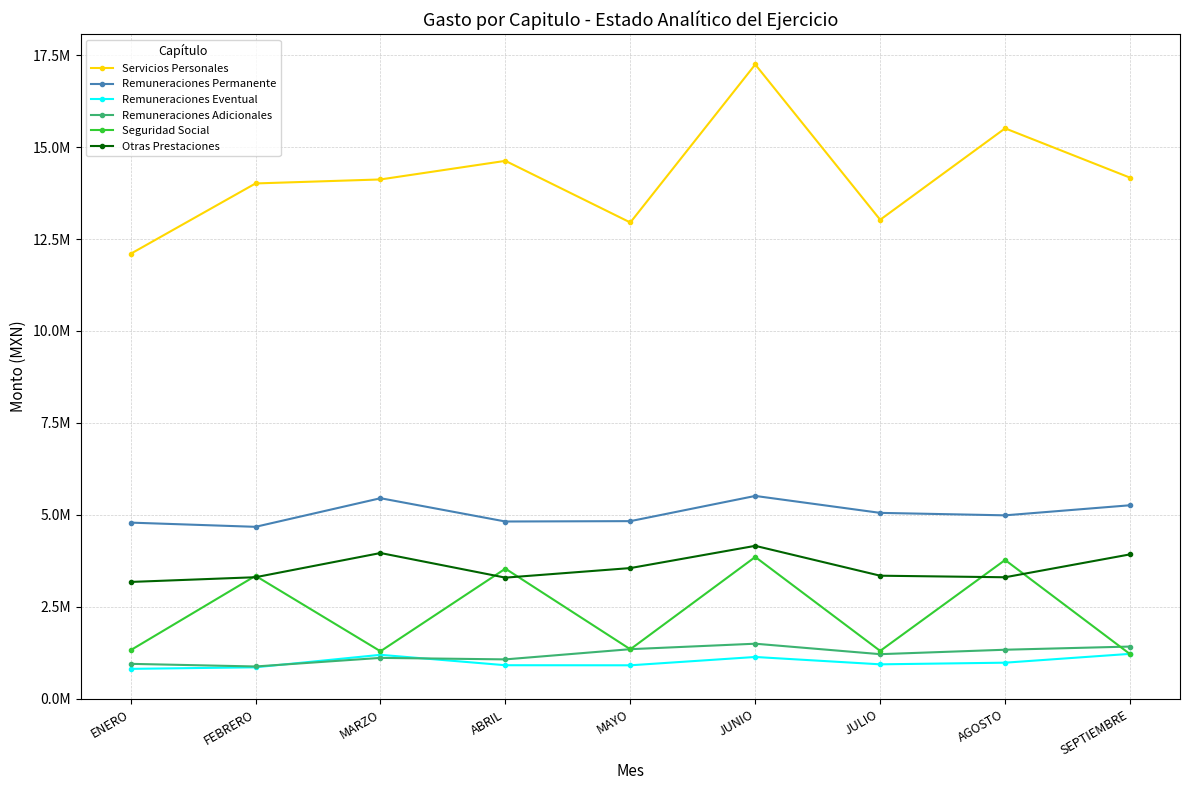

Between FEBRERO and SEPTIEMBRE, which series saw the biggest shift?

Seguridad Social